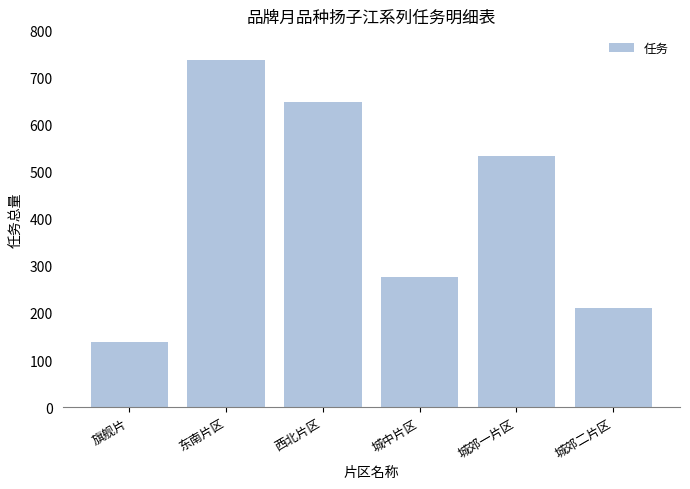

Which category has the lowest value across all series?

旗舰片